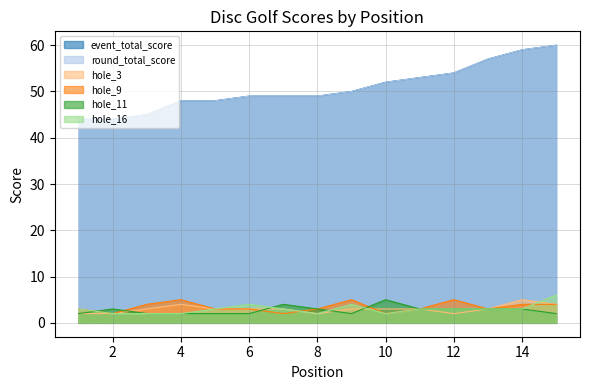

What is the value of the hole_3 point at the 15th from the left?

4